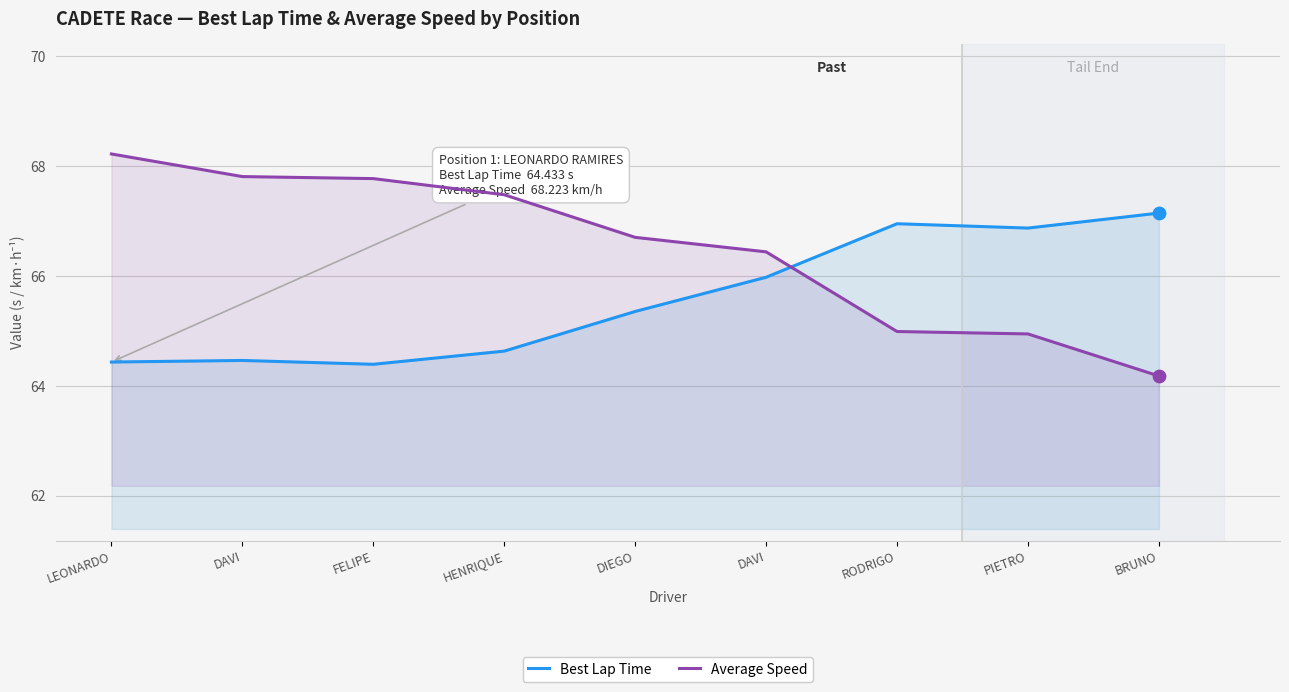

At how many categories does at least one series exceed 65?

9